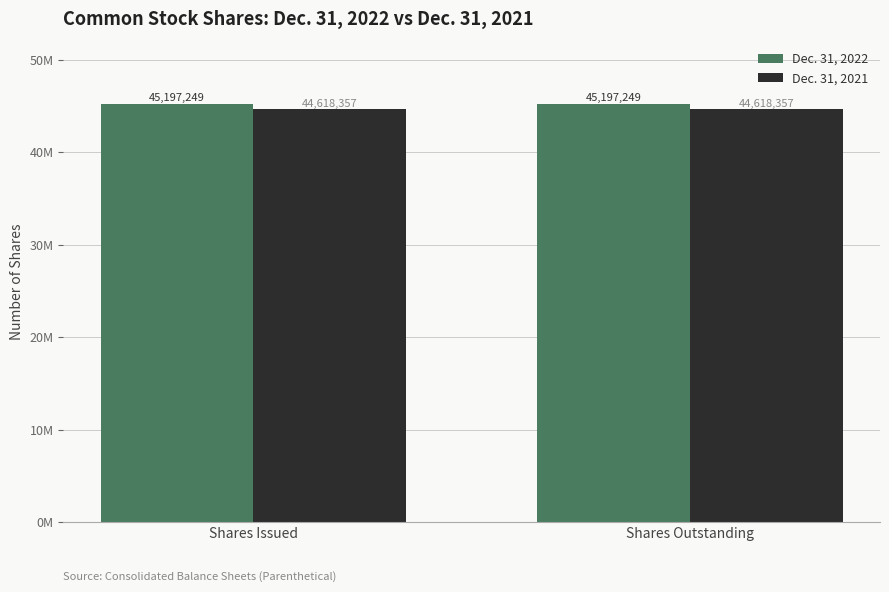

The value of Dec. 31, 2022 at Shares Outstanding is 70095731. True or false?

False